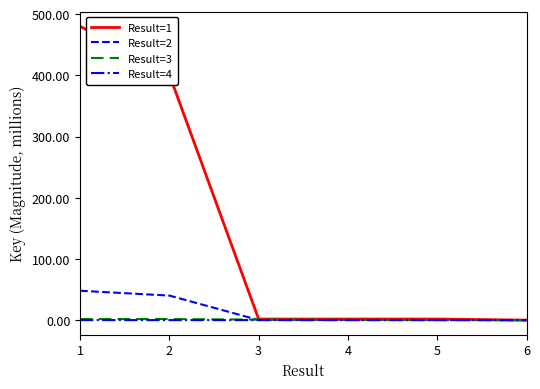

The value of Result=4 at 3 is 0.0. True or false?

True